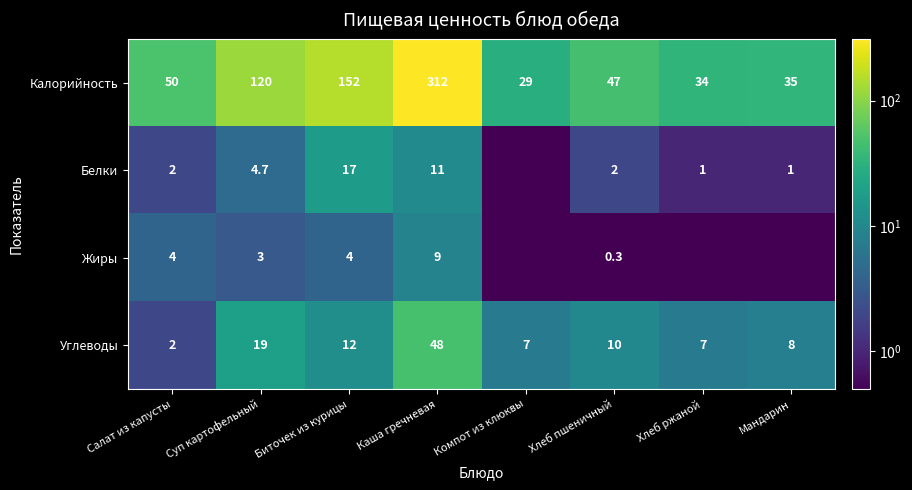

True or false: Белки has a value of 2.0 at Салат из капусты.

True